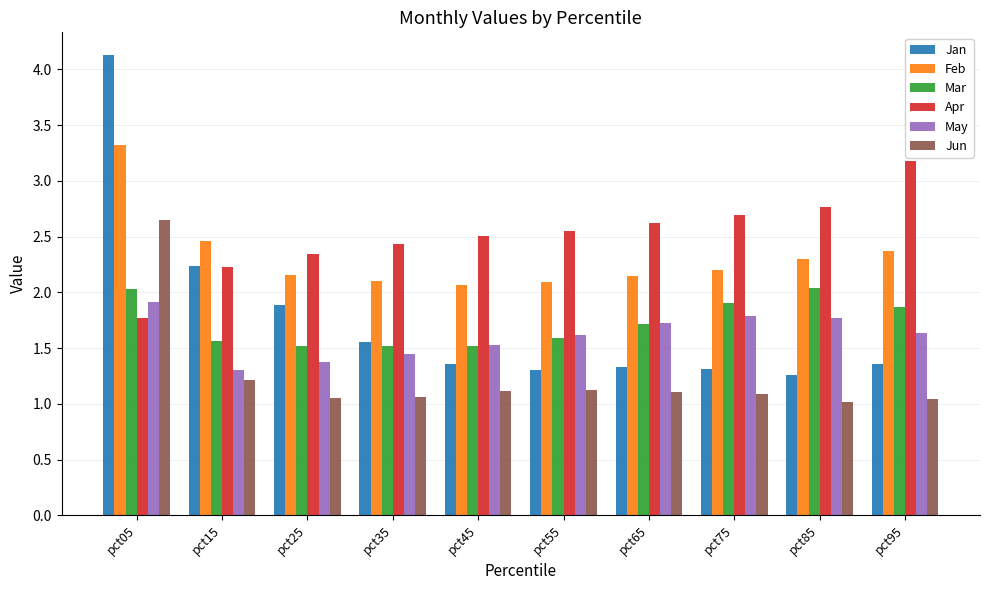

At how many categories does at least one series exceed 2?

10